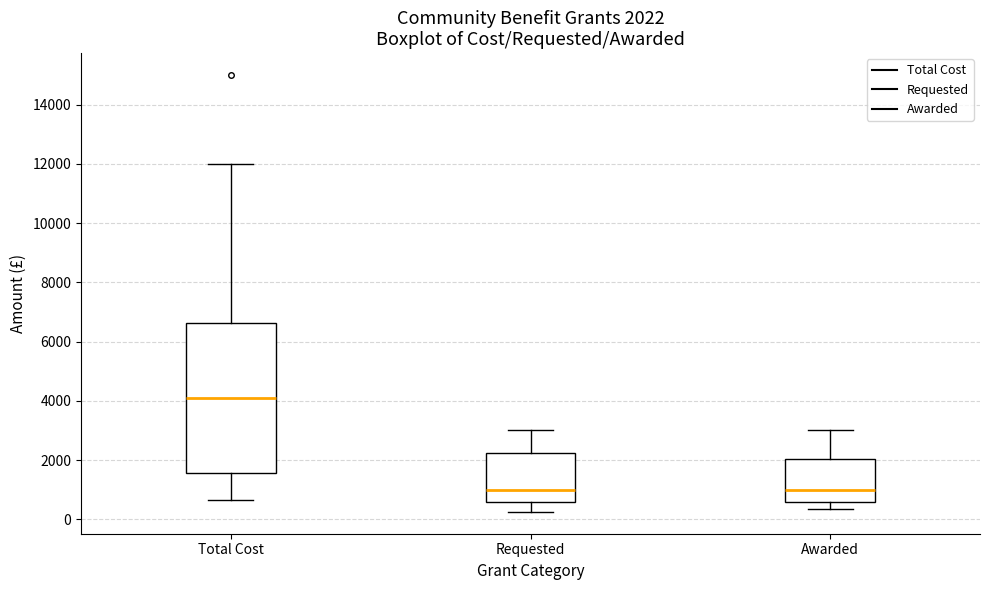

Comparing the boxes themselves (not the whiskers), which one is the tallest?

Total Cost